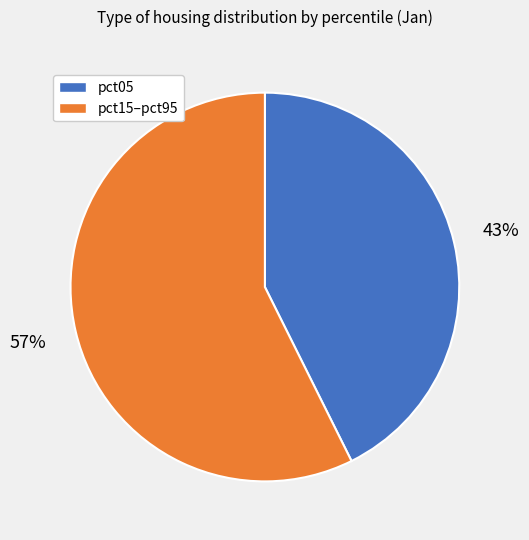

To the nearest percent, what is the average slice percentage?

50%